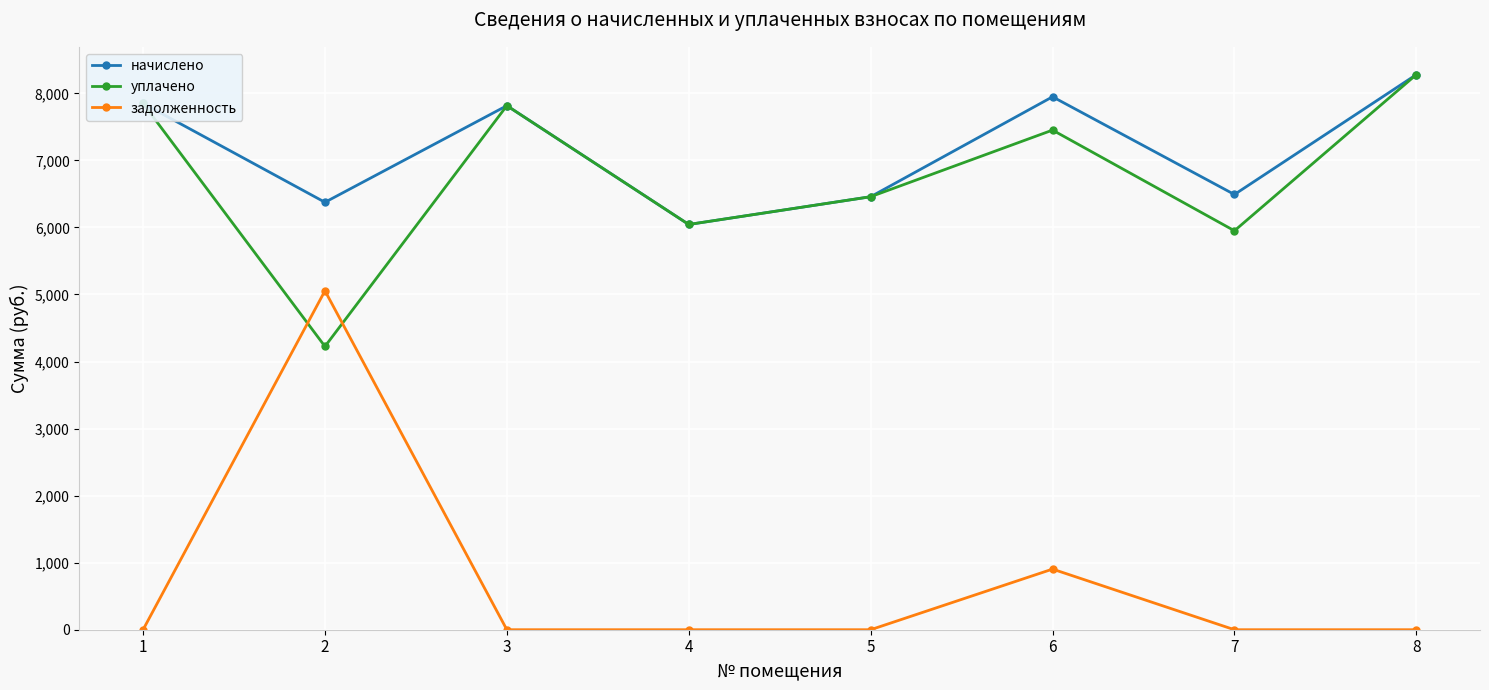

What is the difference between the highest and lowest values at 3?

7816.3